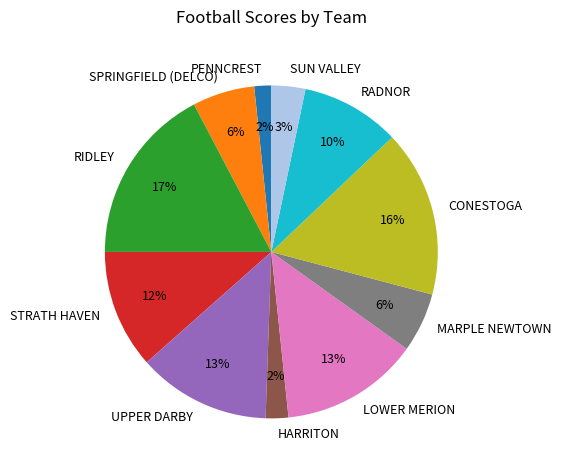

Do MARPLE NEWTOWN and RIDLEY together represent more than half of the pie?

No